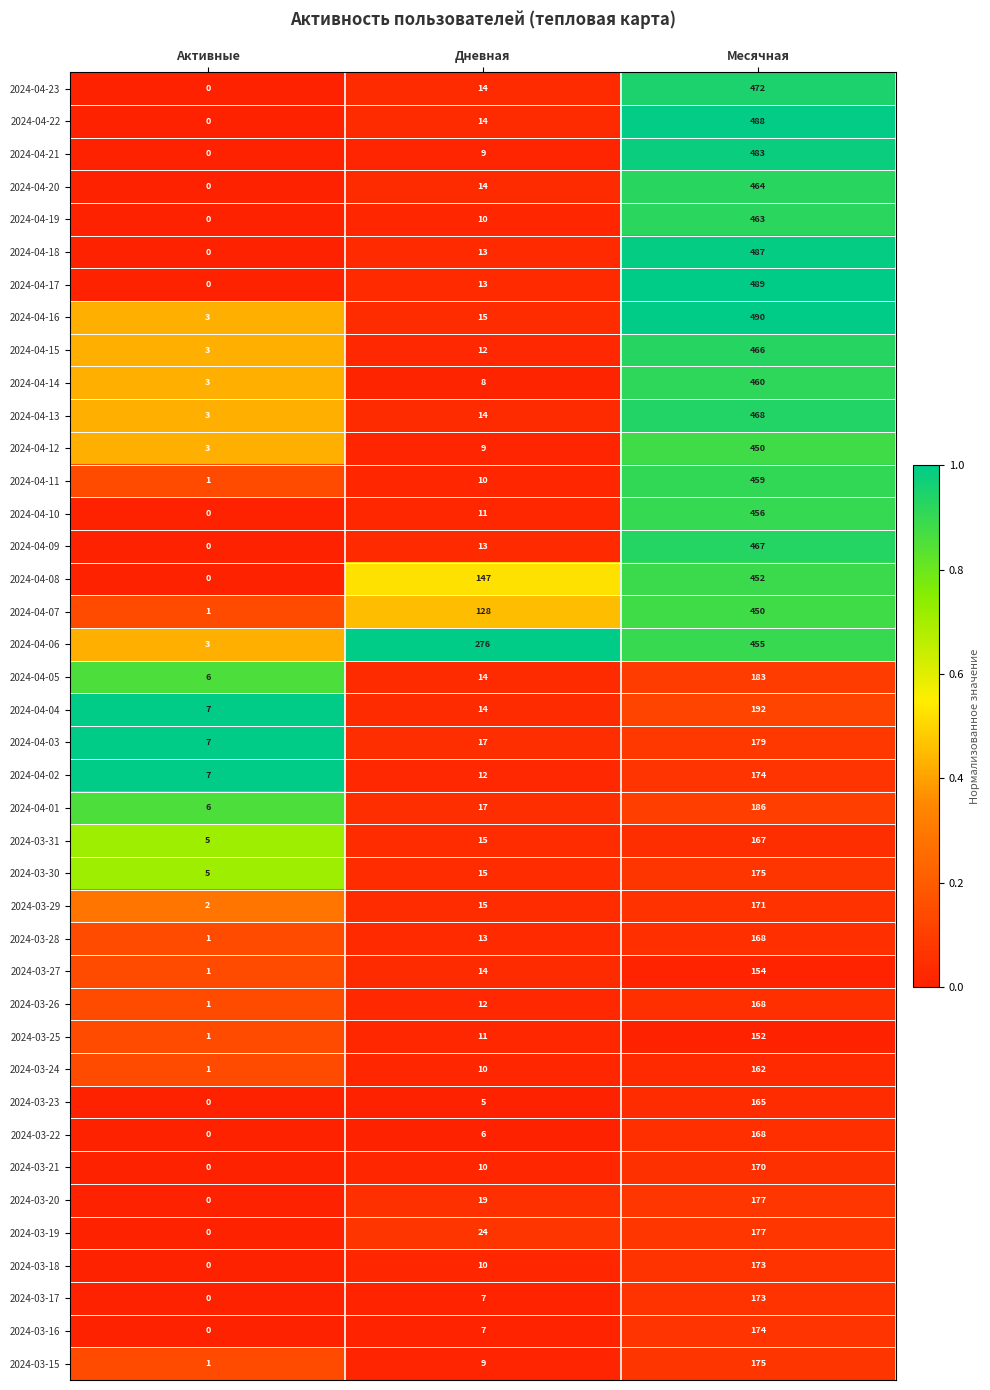

What is the spread (max minus min) of values at Месячная?

338